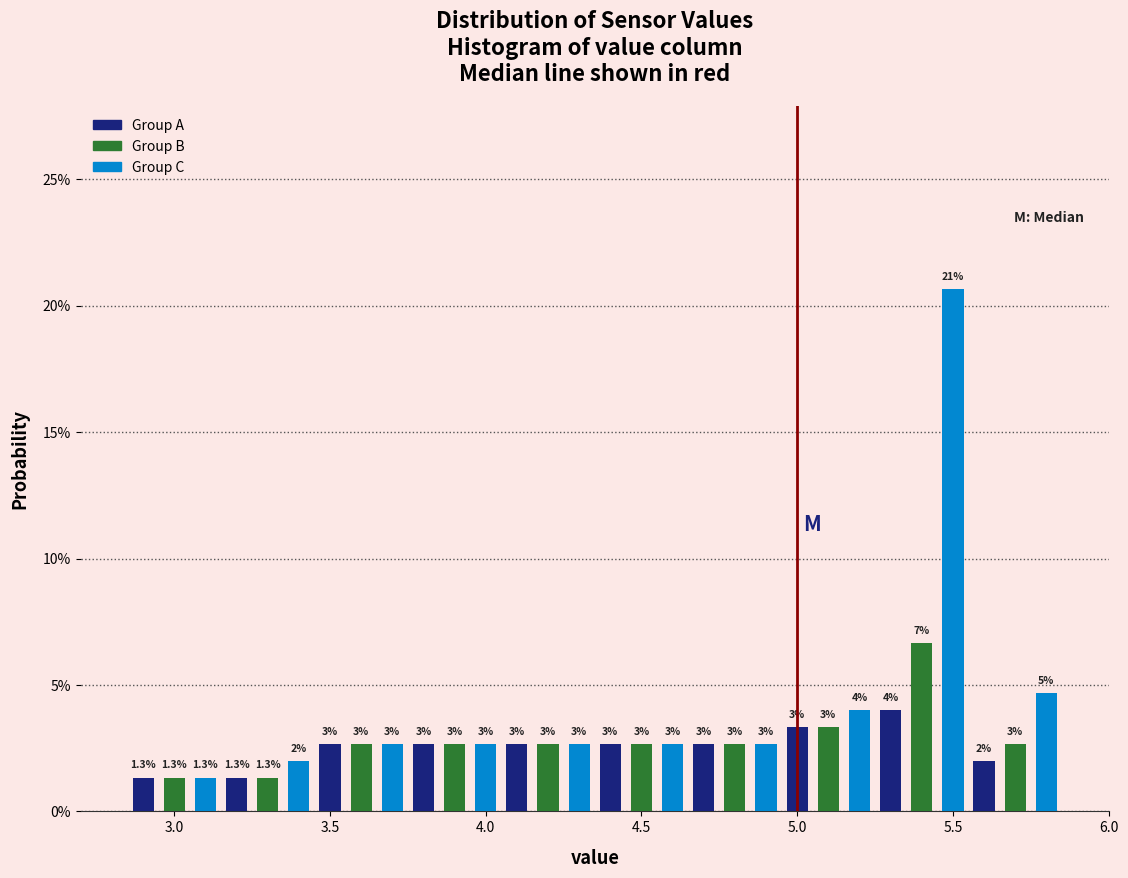

Around what value on the x-axis is the tallest bar? Give the approximate position of its centre, as read against the axis.

5.50